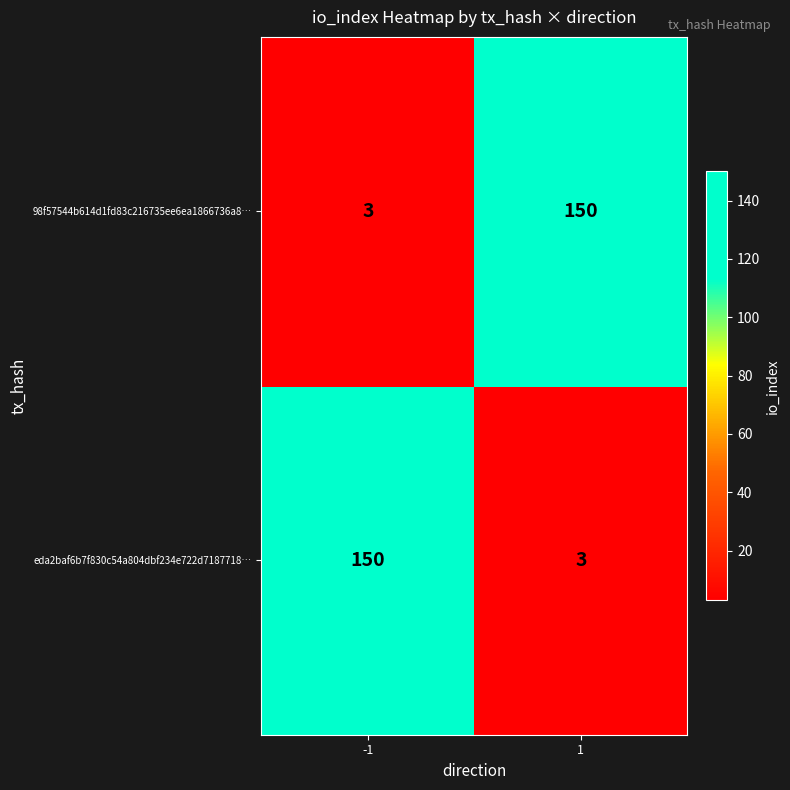

What is the difference between the 98f57544b614d1fd83c216735ee6ea1866736a8… values at -1 and 1?

147